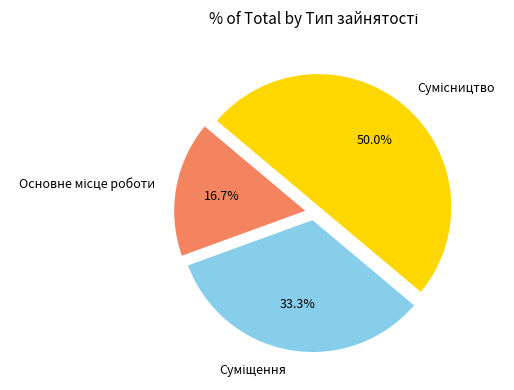

To the nearest percent, what percentage of the pie is Основне місце роботи?

17%